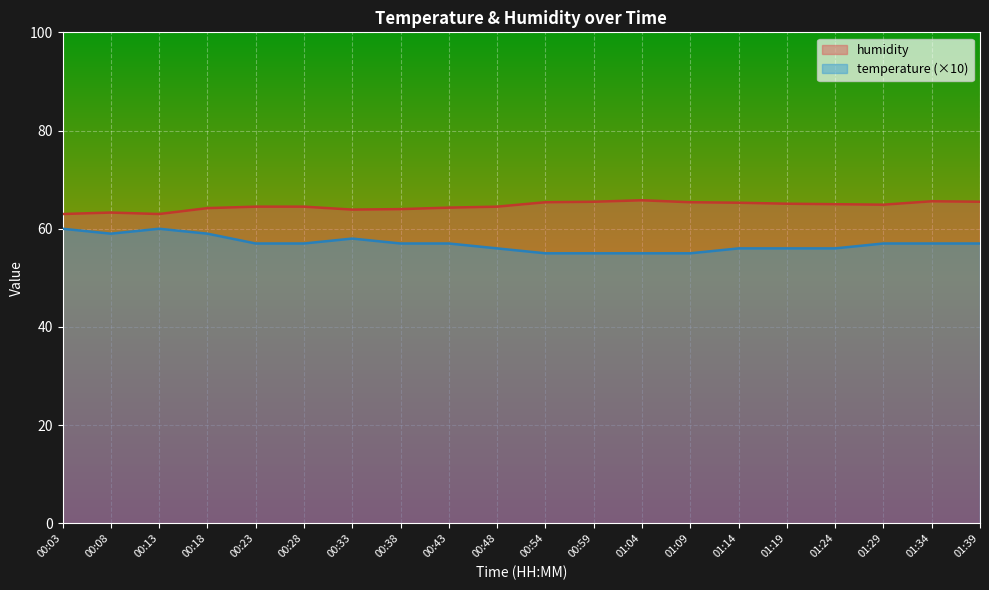

True or false: humidity and temperature cross at least once.

False